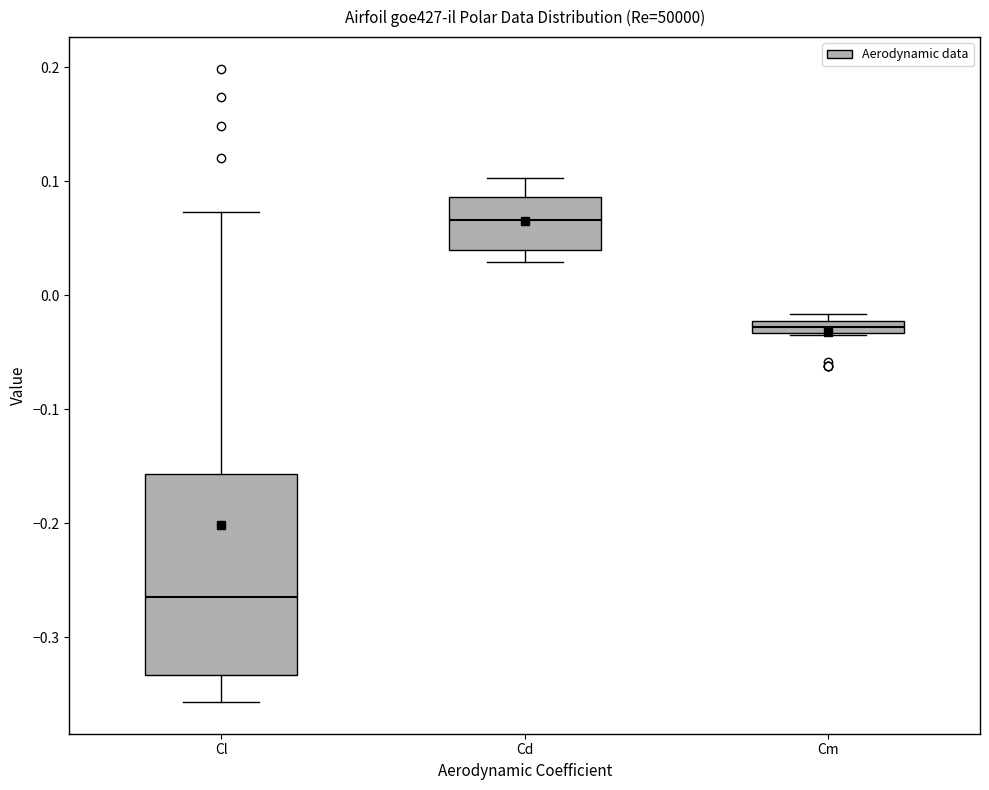

Where is the lower edge of the box for Cm on the y-axis? The values are not printed on the chart, so give them approximately, as read against the axis.

-0.03